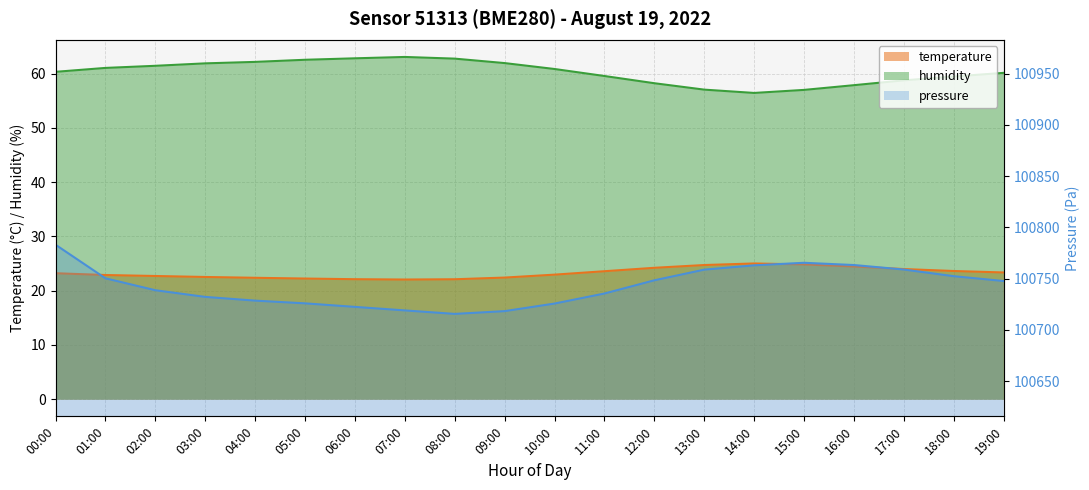

True or false: temperature has a value of 12.7 at 12:00.

False